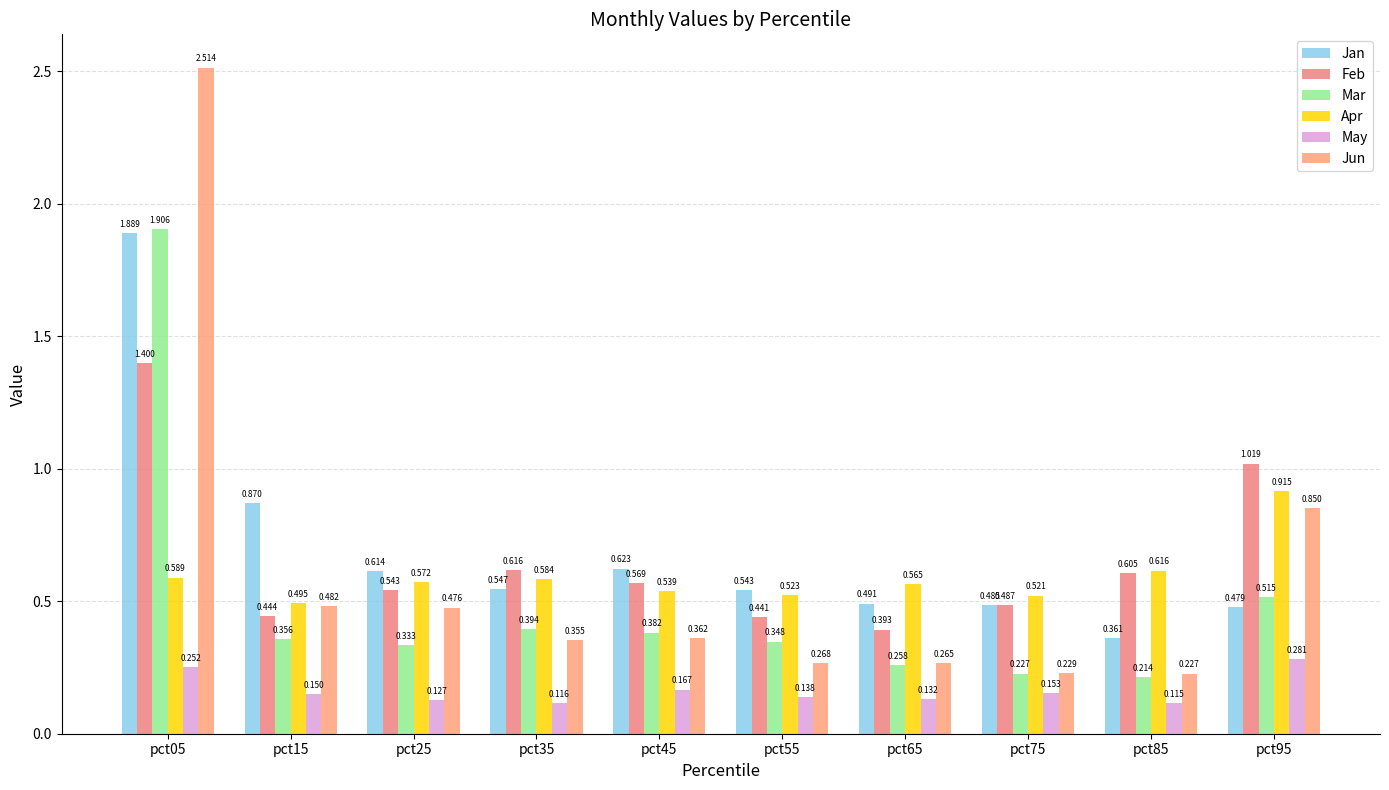

Which category has the highest value in the Jan series?

pct05